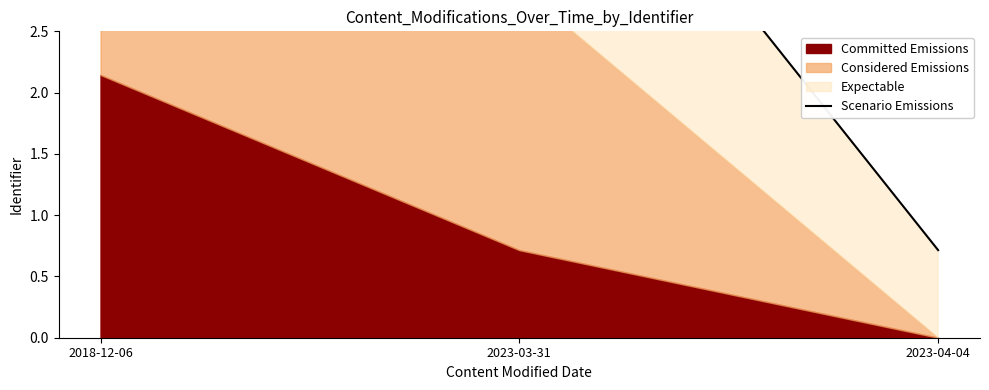

Reading right to left, list all the values displayed in this chart.

0.7	5.0	2.9